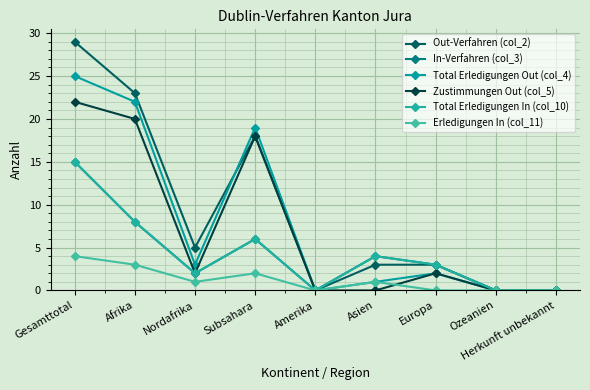

Reading right to left, what are all the values shown in this chart?

Out-Verfahren (col_2): Herkunft unbekannt=0	Ozeanien=0	Europa=3	Asien=3	Amerika=0	Subsahara=18	Nordafrika=5	Afrika=23	Gesamttotal=29
In-Verfahren (col_3): Herkunft unbekannt=0	Ozeanien=0	Europa=3	Asien=4	Amerika=0	Subsahara=6	Nordafrika=2	Afrika=8	Gesamttotal=15
Total Erledigungen Out (col_4): Herkunft unbekannt=0	Ozeanien=0	Europa=2	Asien=1	Amerika=0	Subsahara=19	Nordafrika=3	Afrika=22	Gesamttotal=25
Zustimmungen Out (col_5): Herkunft unbekannt=0	Ozeanien=0	Europa=2	Asien=0	Amerika=0	Subsahara=18	Nordafrika=2	Afrika=20	Gesamttotal=22
Total Erledigungen In (col_10): Herkunft unbekannt=0	Ozeanien=0	Europa=3	Asien=4	Amerika=0	Subsahara=6	Nordafrika=2	Afrika=8	Gesamttotal=15
Erledigungen In (col_11): Herkunft unbekannt=0	Ozeanien=0	Europa=0	Asien=1	Amerika=0	Subsahara=2	Nordafrika=1	Afrika=3	Gesamttotal=4